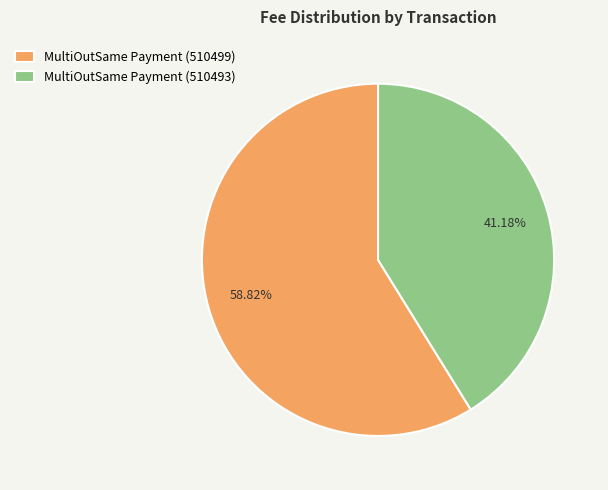

Combined, what portion of the pie is MultiOutSame Payment (510493) and MultiOutSame Payment (510499)?

100.0%